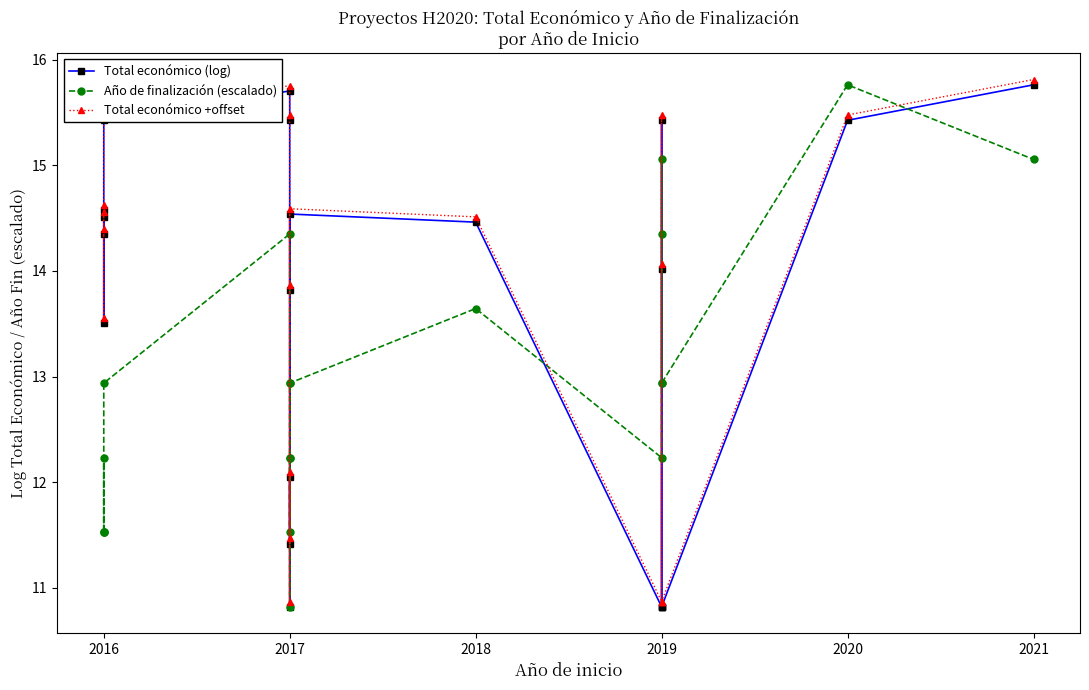

Which series has the largest total across all categories?

Total económico +offset